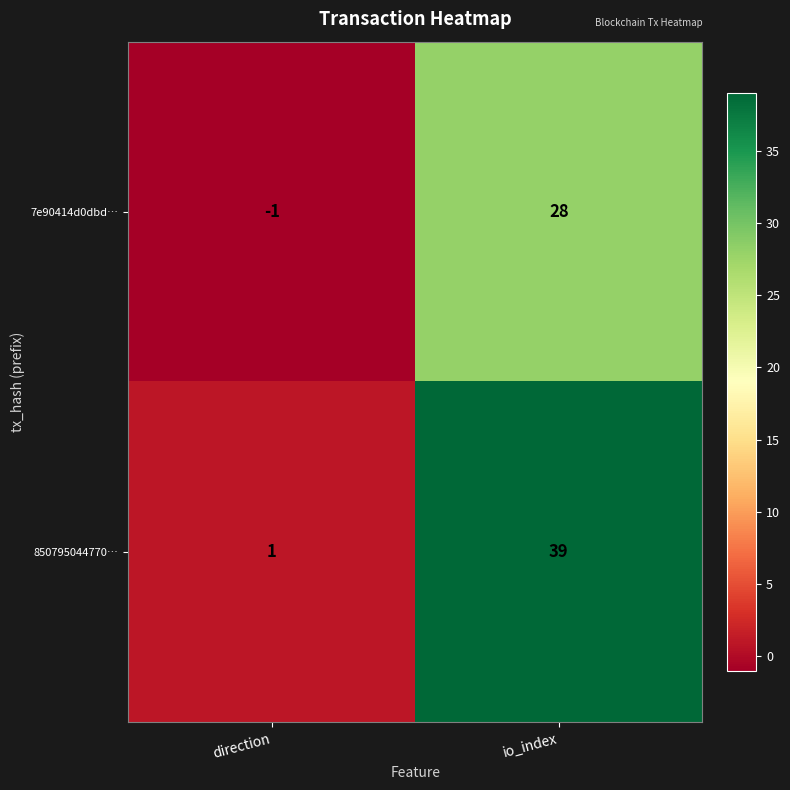

Which series has the widest spread of values?

850795044770…